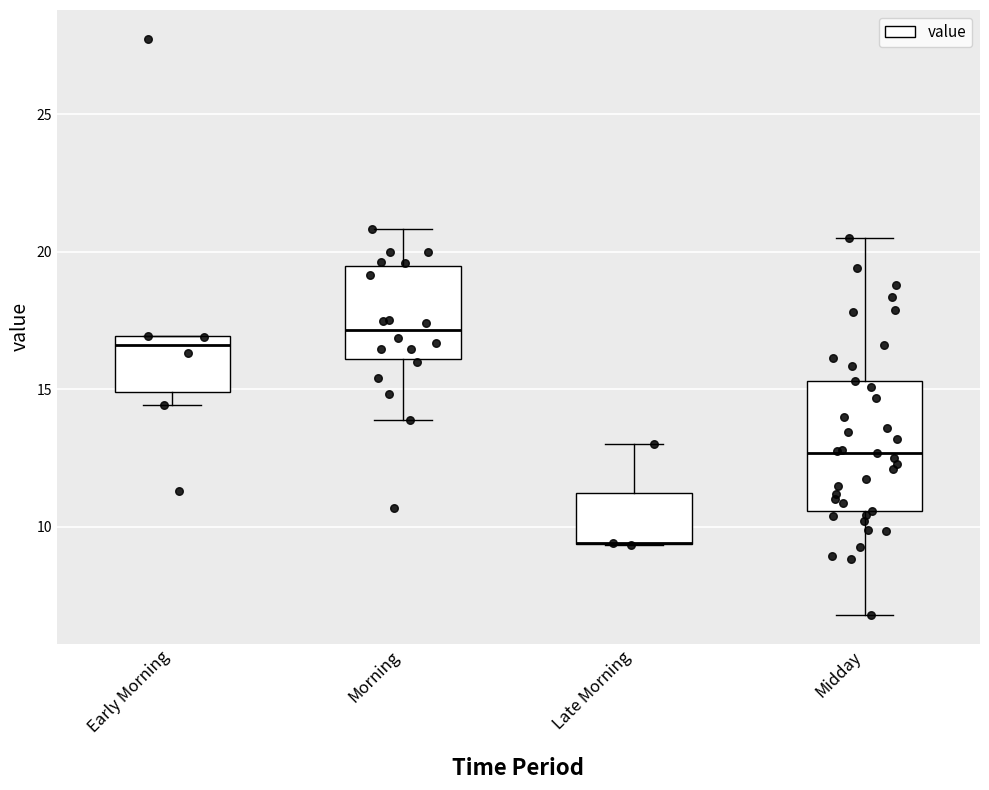

Where does the median line of the box for Midday sit on the y-axis? The values are not printed on the chart, so give them approximately, as read against the axis.

12.5